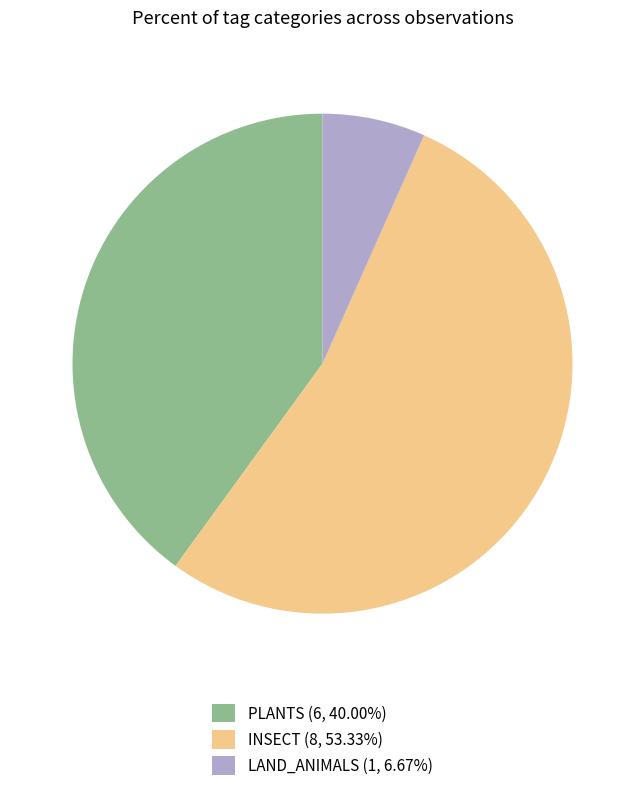

Is there a majority slice in this chart?

Yes